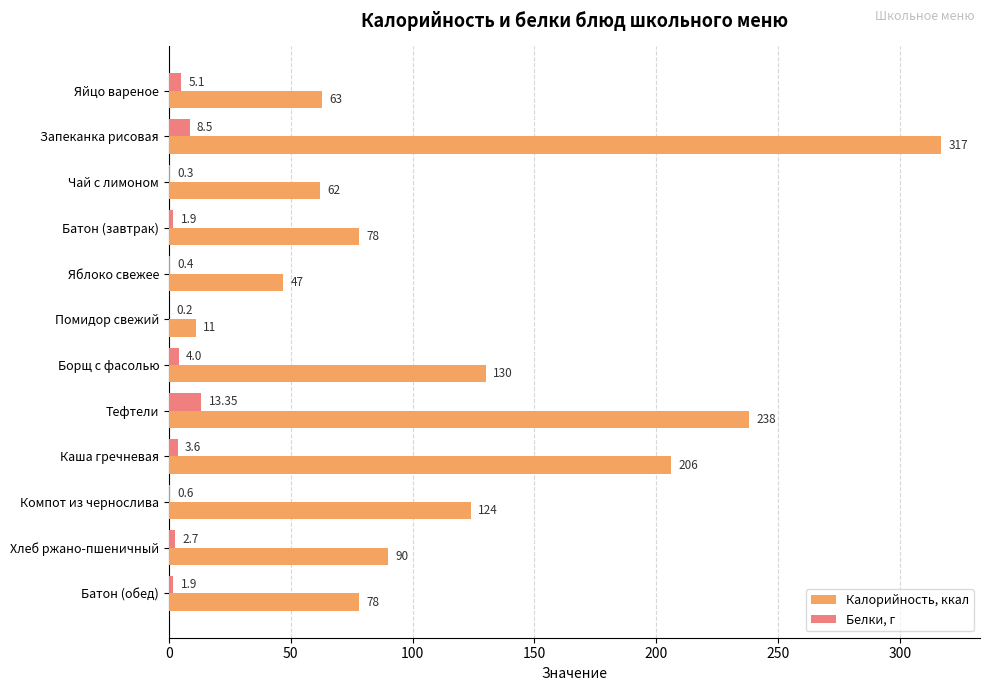

At which category is the sum across all series the highest?

Запеканка рисовая